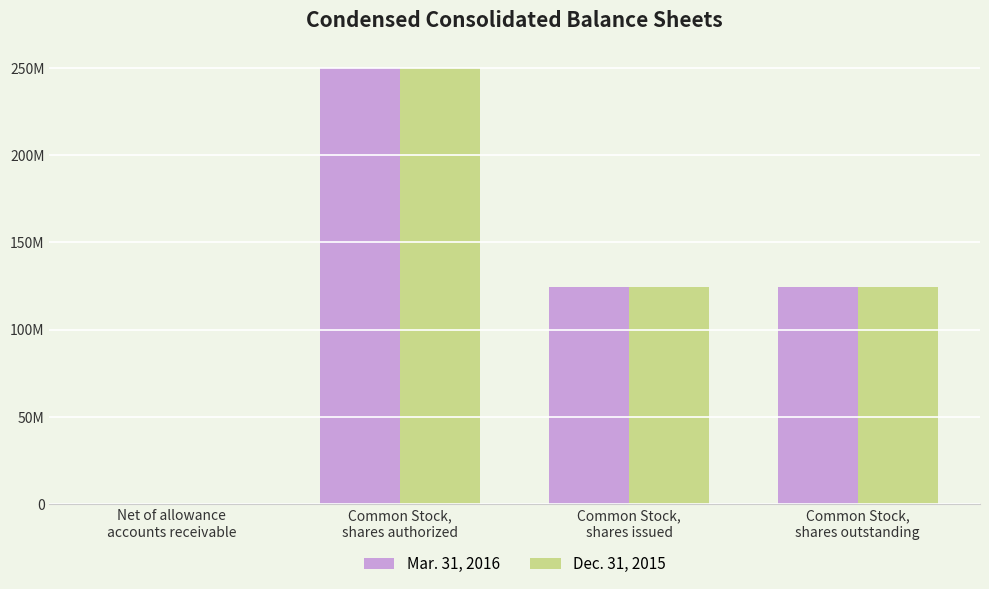

At which category does the chart reach its peak across all series?

Common Stock,
shares authorized